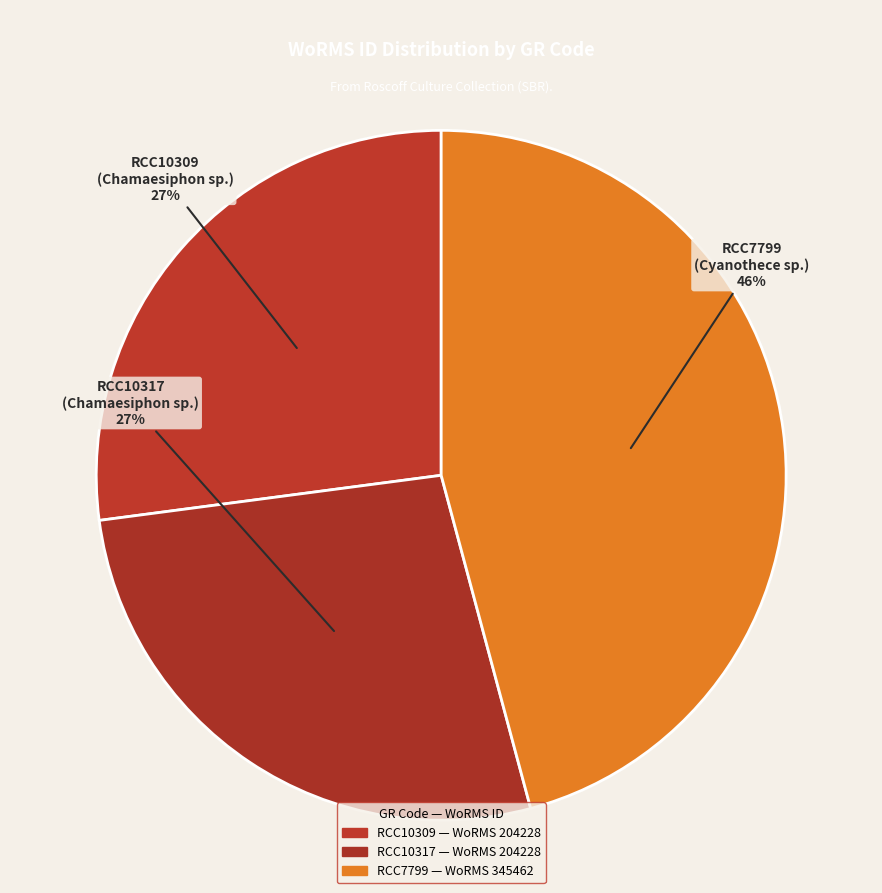

What is the change in value from RCC10309 to RCC7799?

+141234